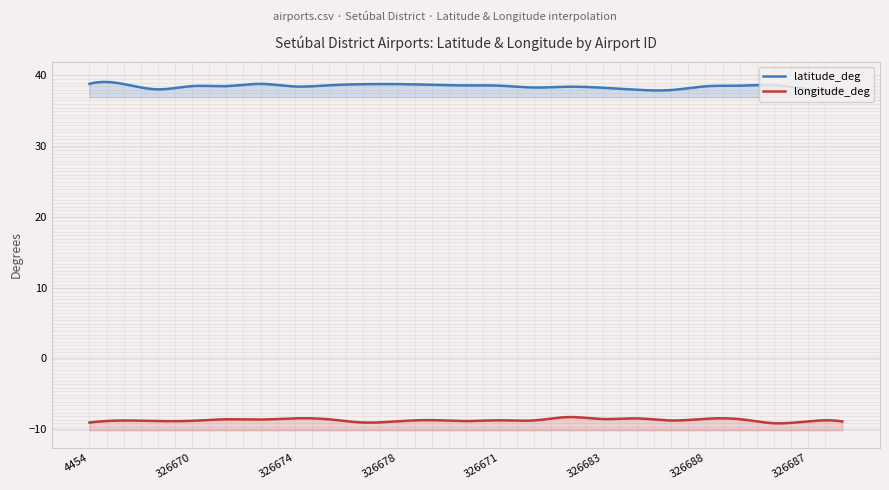

Between 342647 and 326673, which is larger?

342647